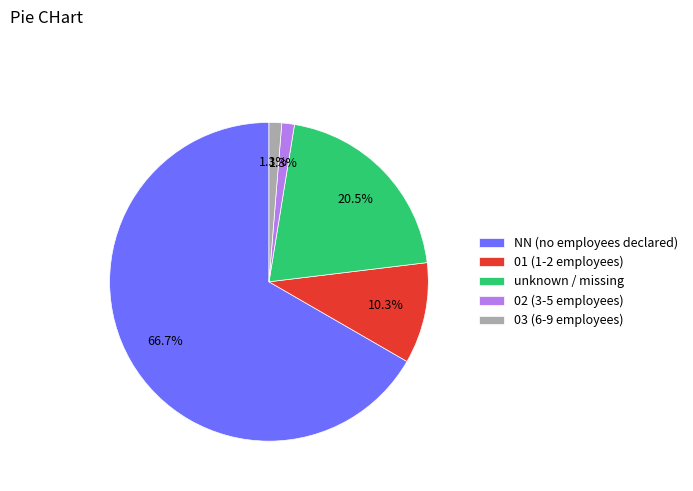

Count the number of slices in the pie.

5